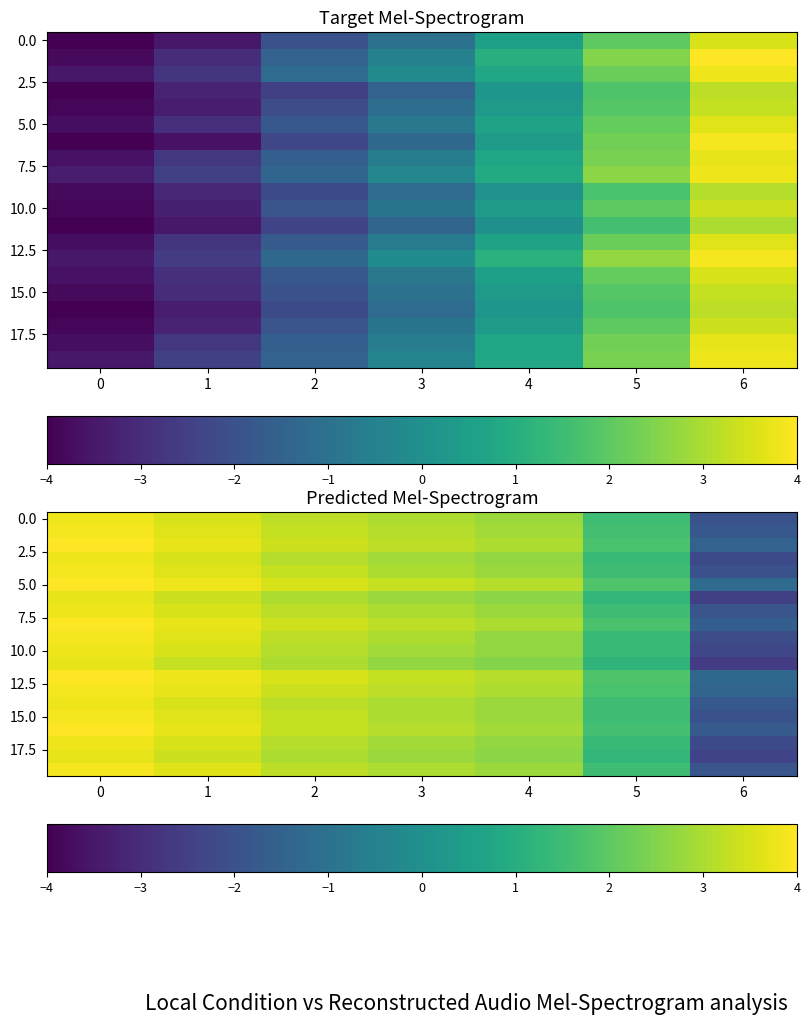

What is the minimum value for 0.0?

-2.0